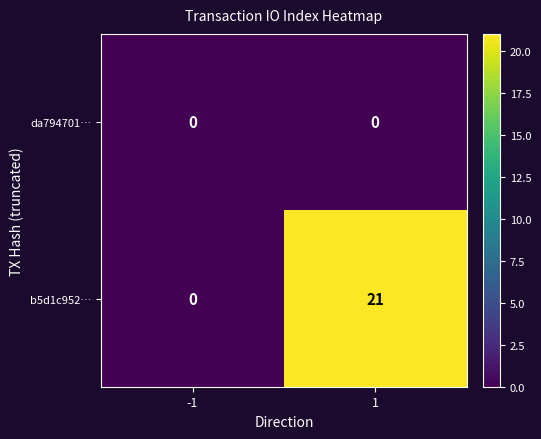

The value of da794701… at 1 is 0. True or false?

True